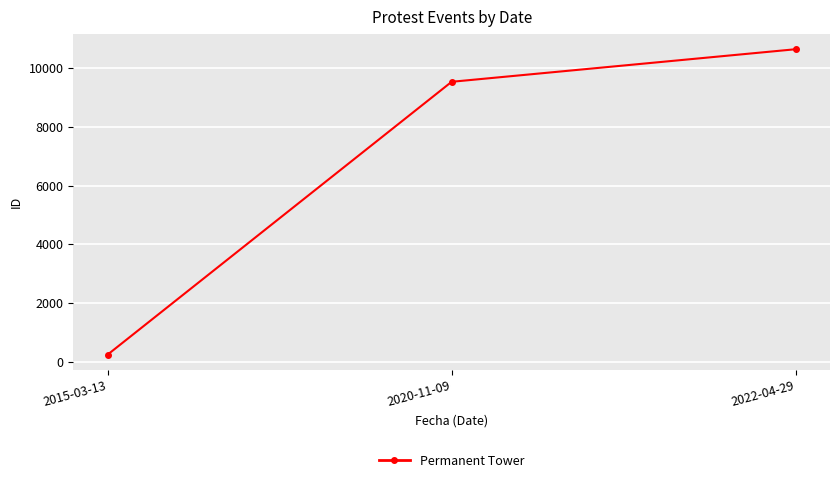

The value at 2022-04-29 is 17709. True or false?

False